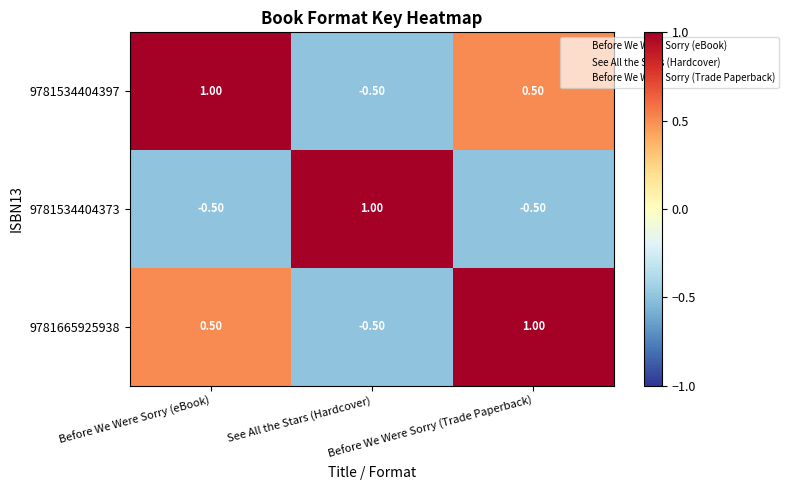

What is the difference between the maximum and minimum values in the 9781534404397 series?

1.5